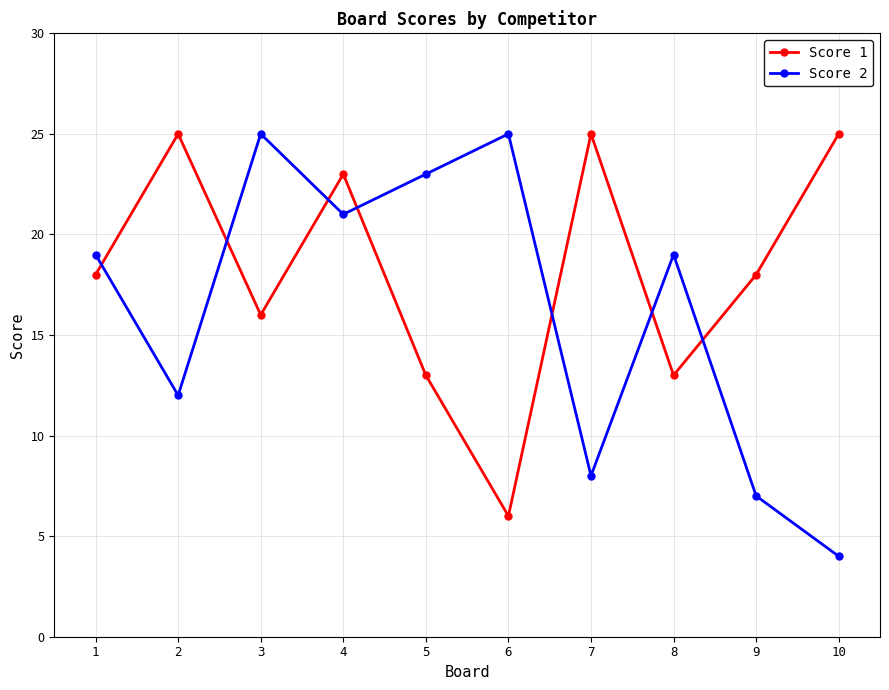

Rank the series by their average value, from highest to lowest.

Score 1, Score 2